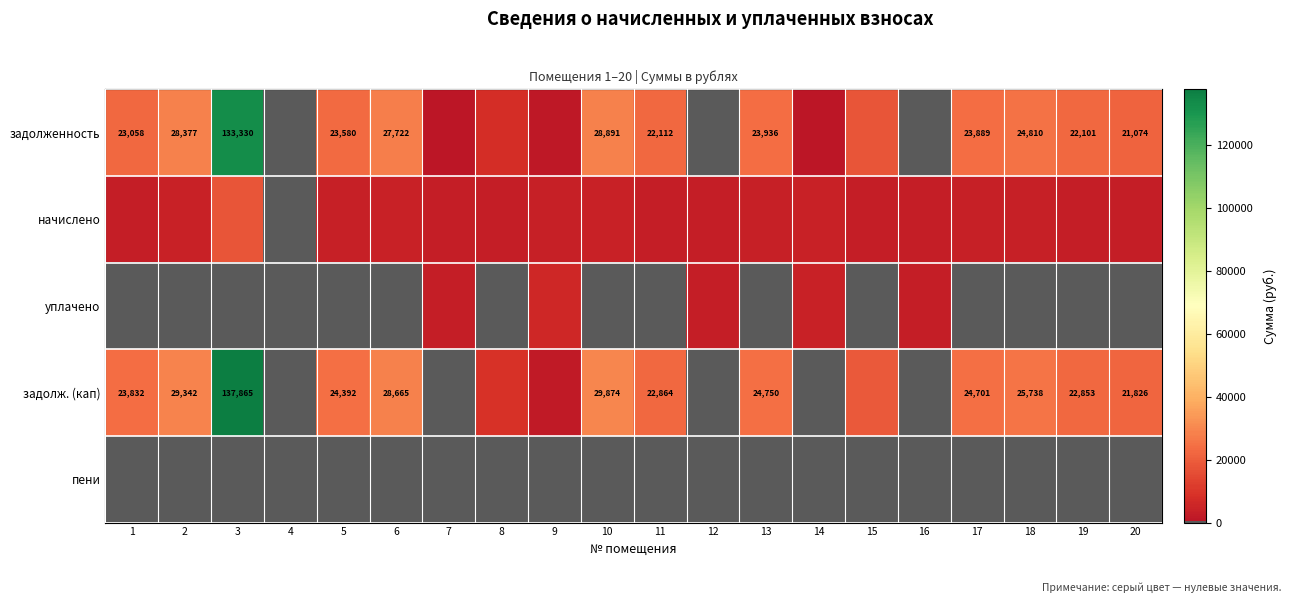

The value of задолж. (кап) at 14 is 327.5. True or false?

True